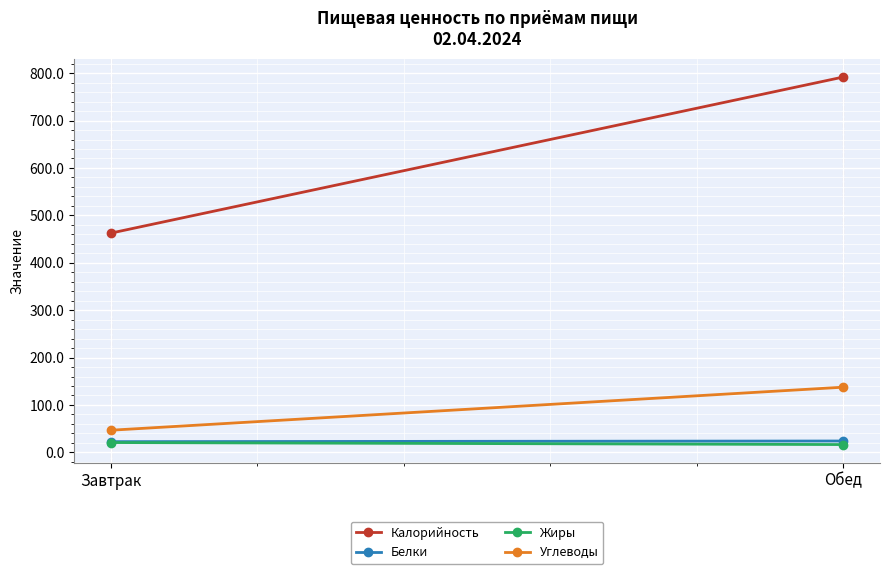

True or false: Белки has a value of 35.6 at Обед.

False